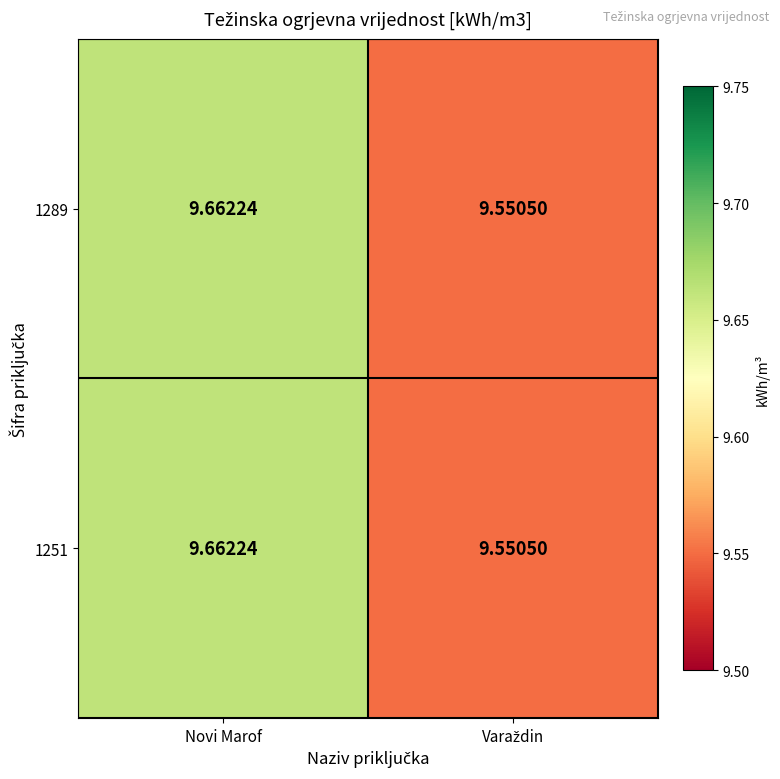

At which category is the sum across all series the highest?

Novi Marof